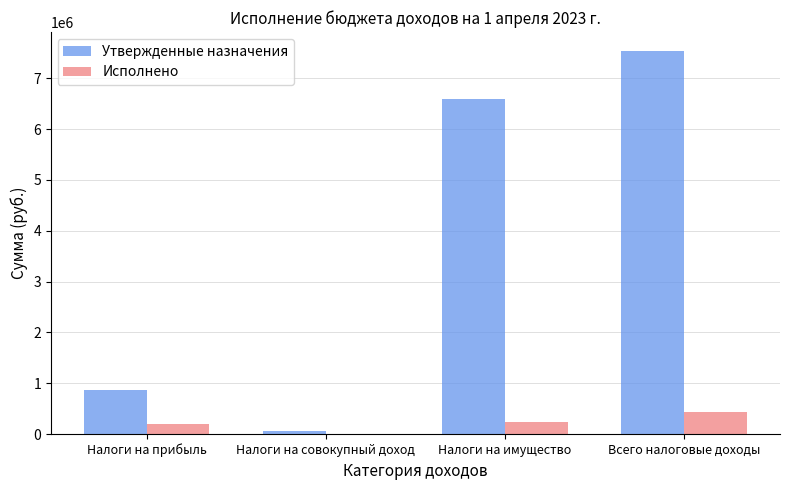

What is the sum of all Утвержденные назначения values?

15066000.0